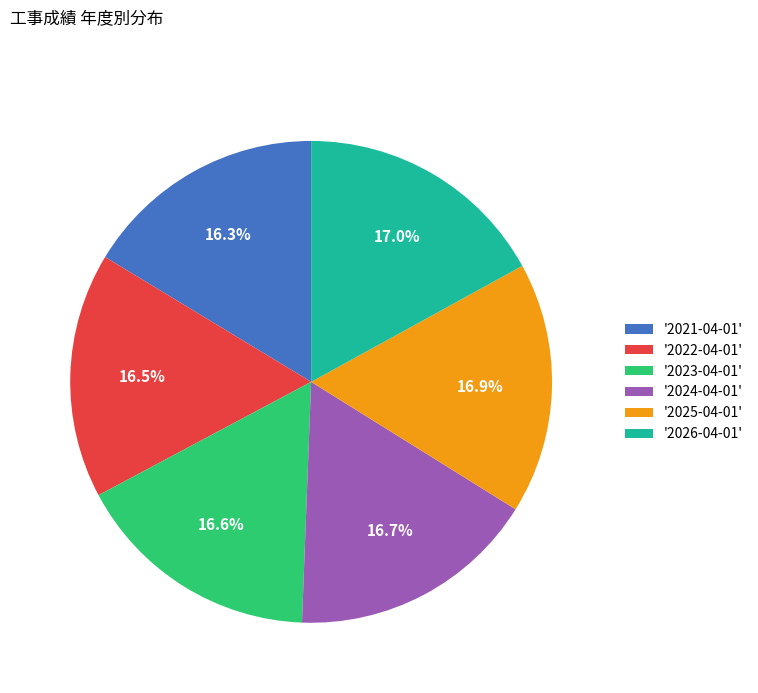

To the nearest percent, what is the difference between the largest and smallest slice percentages?

1%